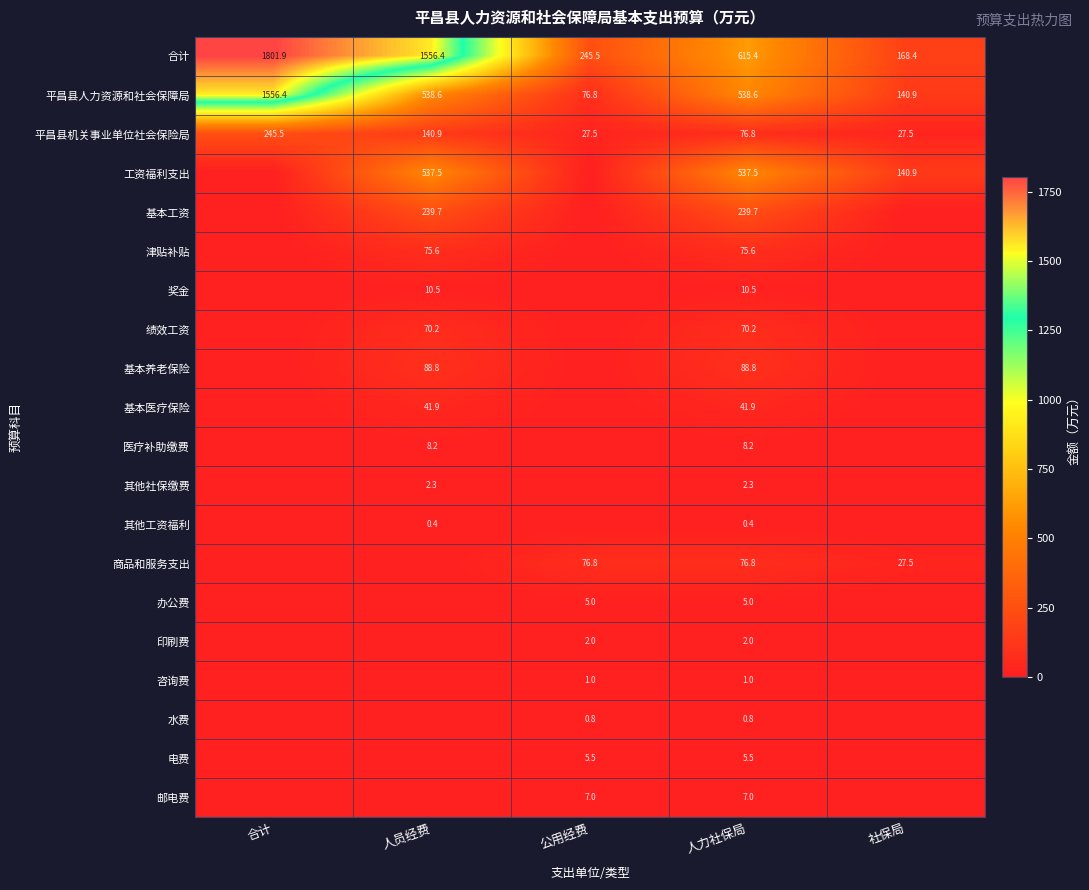

True or false: 奖金 has a value of 5.6 at 人员经费.

False